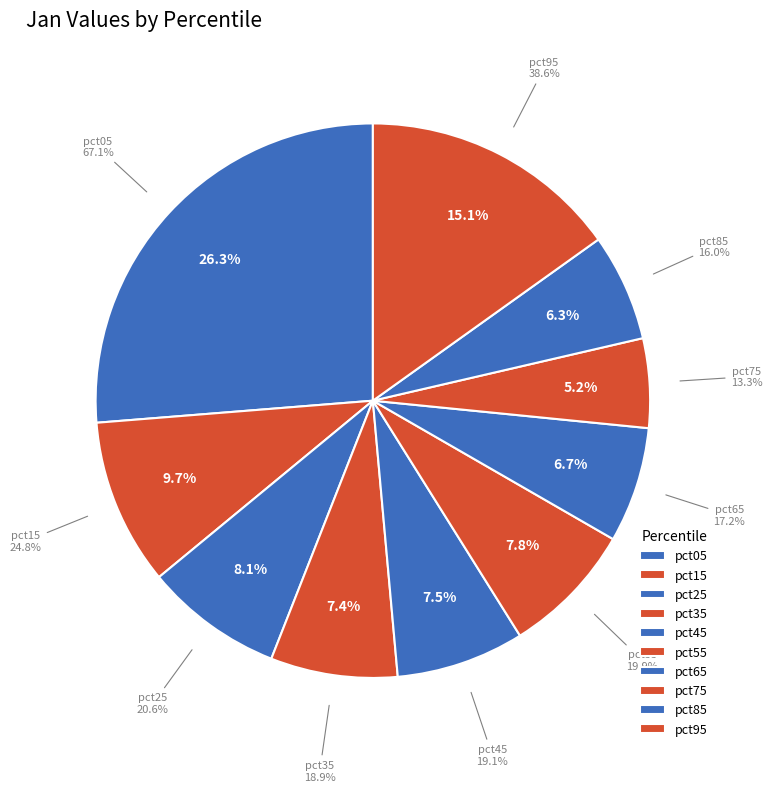

What is the smallest slice in the pie chart?

pct75